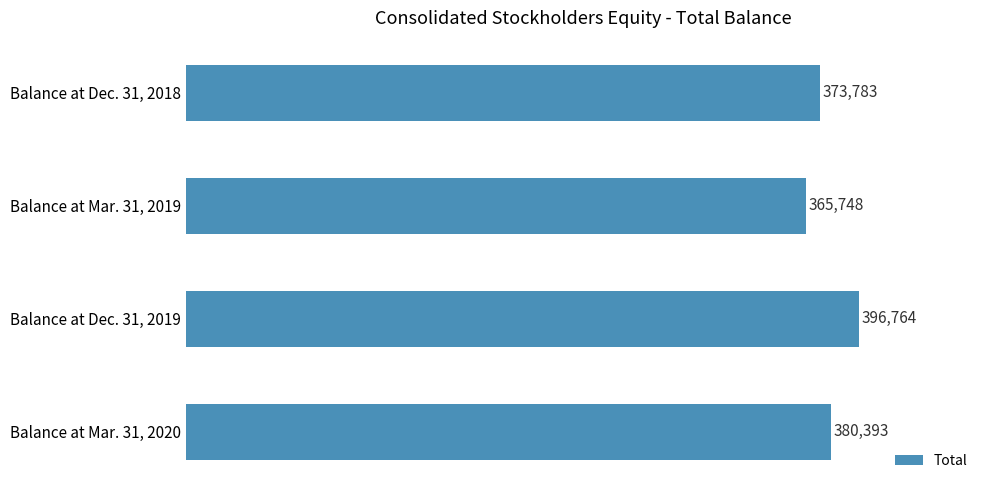

What is the difference between the values at Balance at Mar. 31, 2020 and Balance at Mar. 31, 2019?

14645